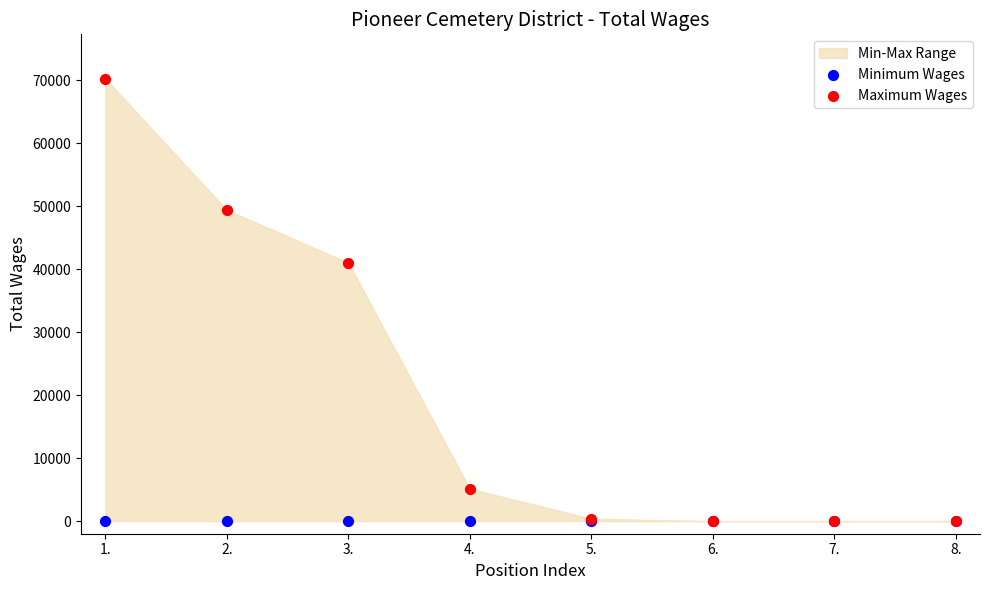

In the Maximum Wages series, what Y value is closest to 35126?

41035